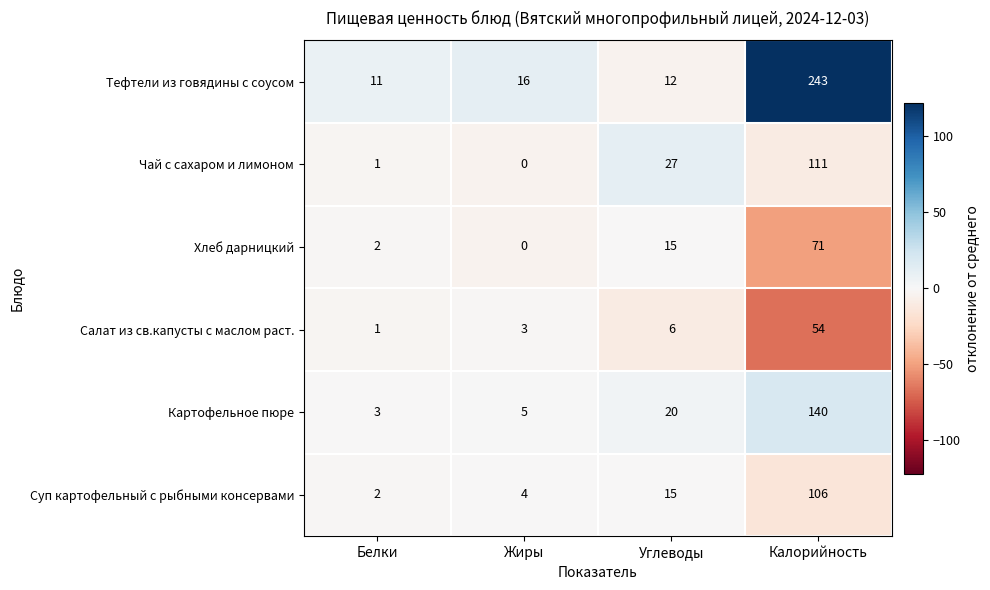

What is the smallest value displayed?

0